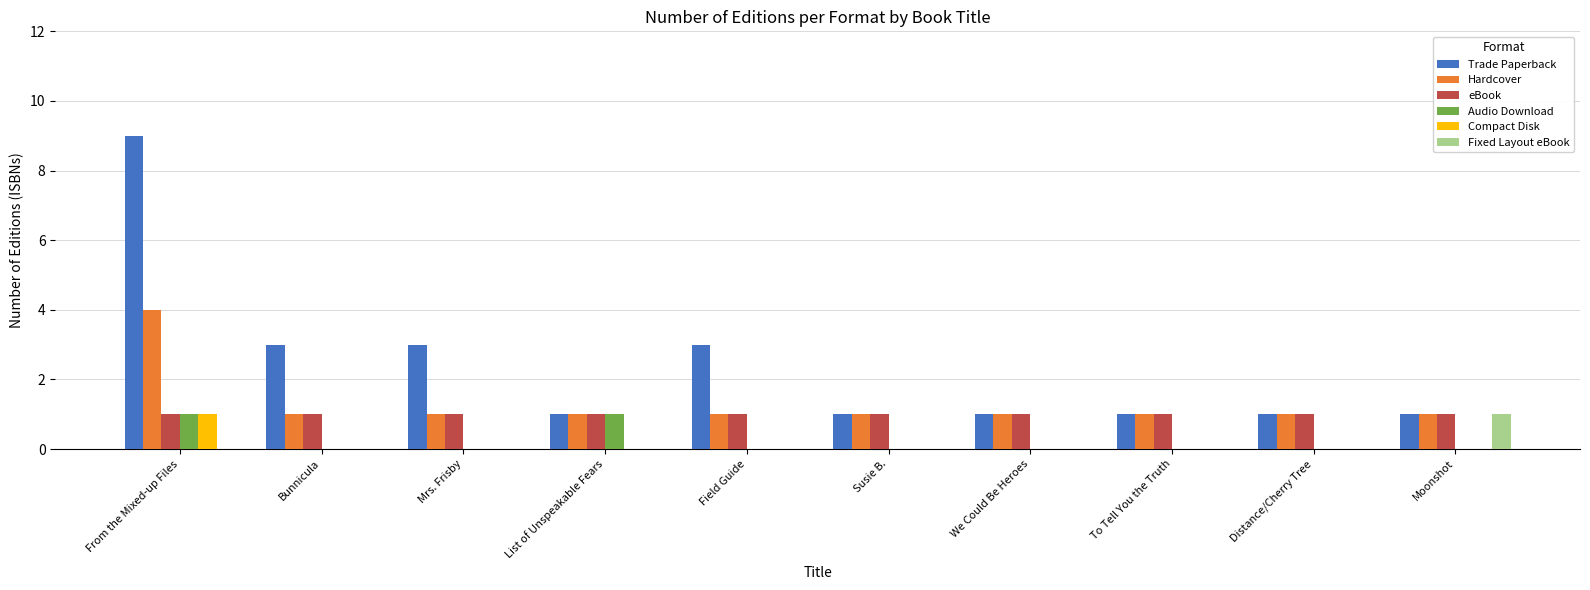

Count the Fixed Layout eBook values in the range 0 to 1.

10